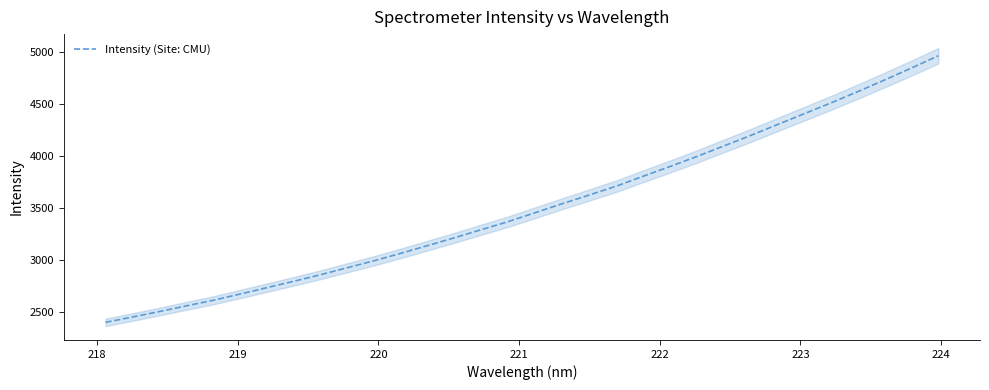

How many data points are less than 3456?

16